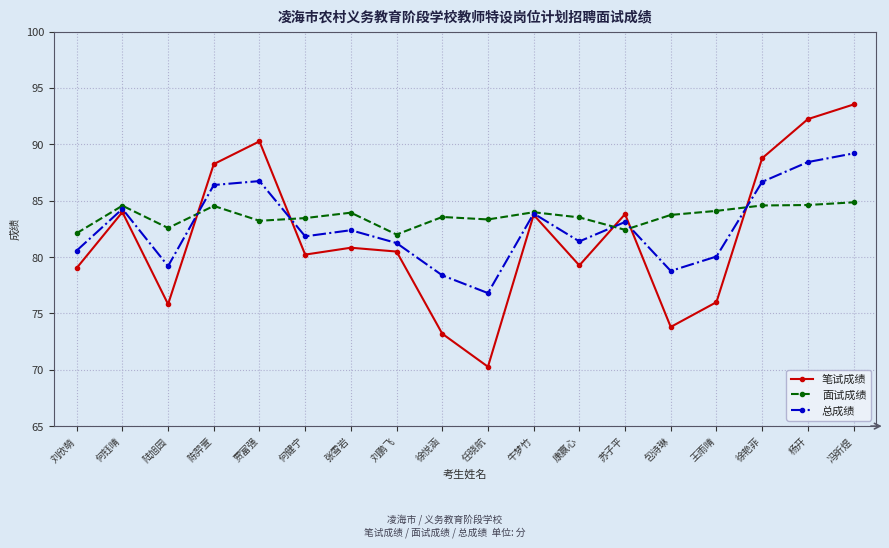

What is the difference between the maximum and minimum values in the 总成绩 series?

12.4